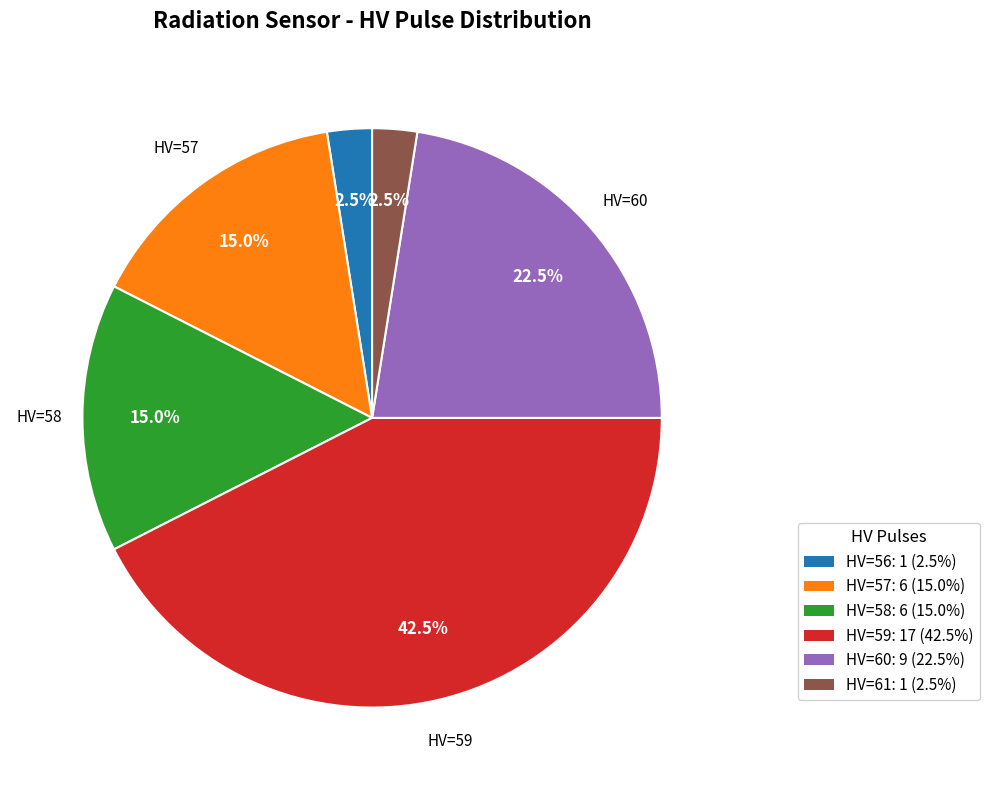

Do HV=60: 9 (22.5%) and HV=61: 1 (2.5%) together represent more than half of the pie?

No